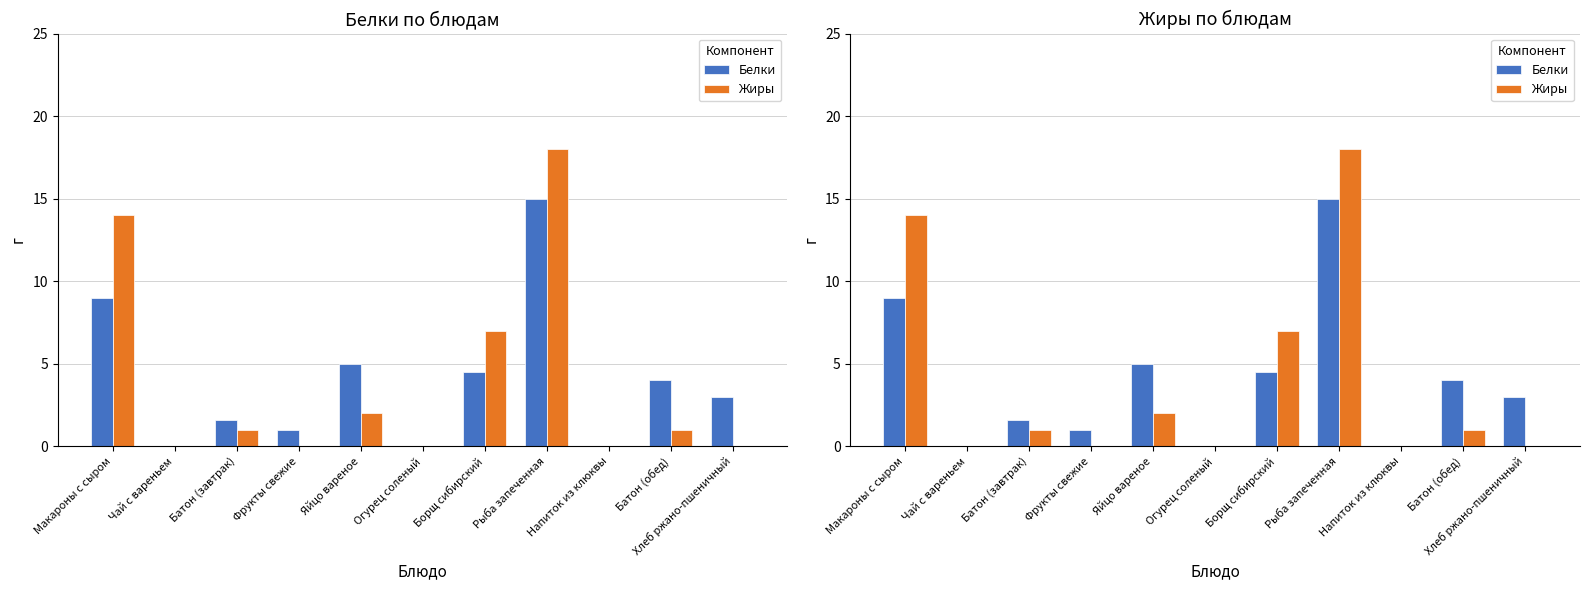

Reading right to left, extract all data points from this chart.

Белки: 3.0	4.0	0.0	15.0	4.5	0.0	5.0	1.0	1.6	0.0	9.0
Жиры: 0.0	1.0	0.0	18.0	7.0	0.0	2.0	0.0	1.0	0.0	14.0